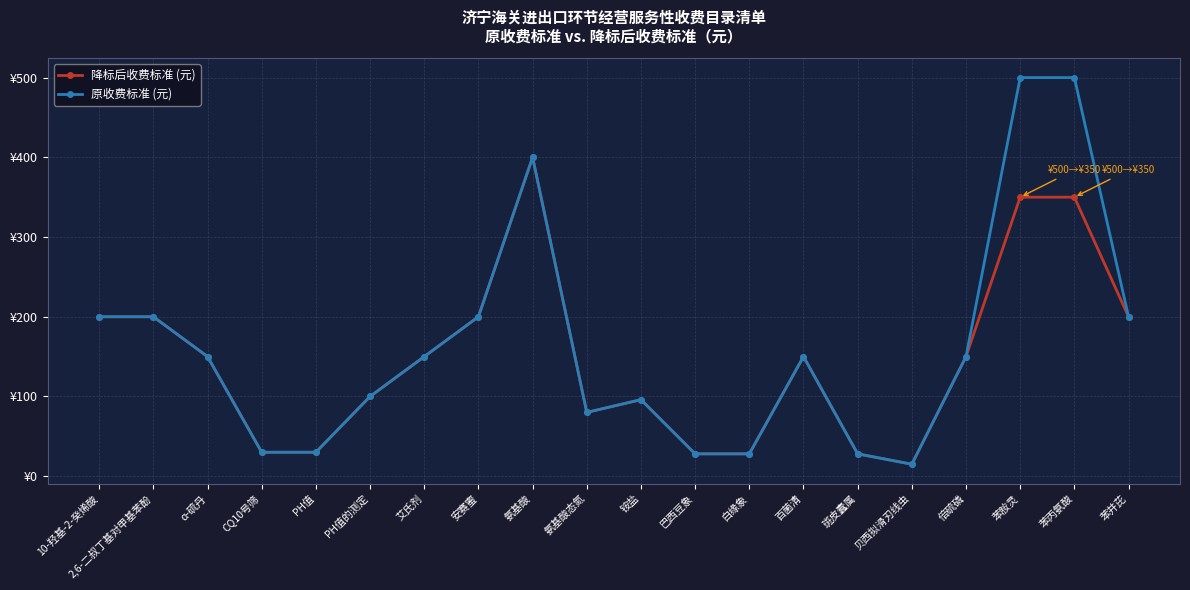

Is the value of 原收费标准 (元) at ɑ-硫丹 greater than the value of 降标后收费标准 (元) at 2,6-二叔丁基对甲基苯酚?

No